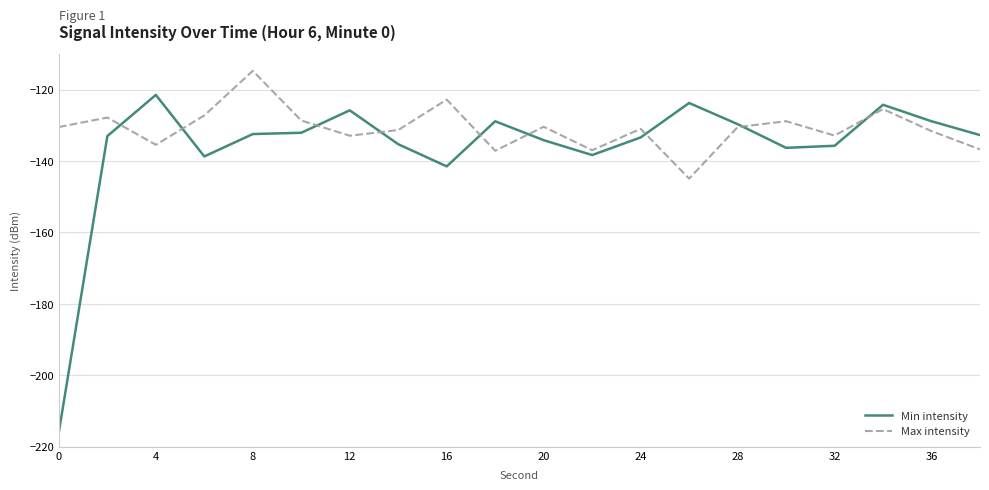

Which series has the largest total across all categories?

Max intensity